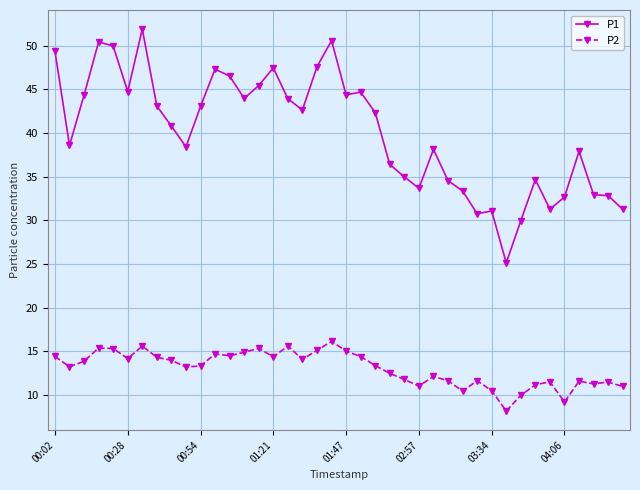

Rank the series by their maximum value, from highest to lowest.

P1, P2